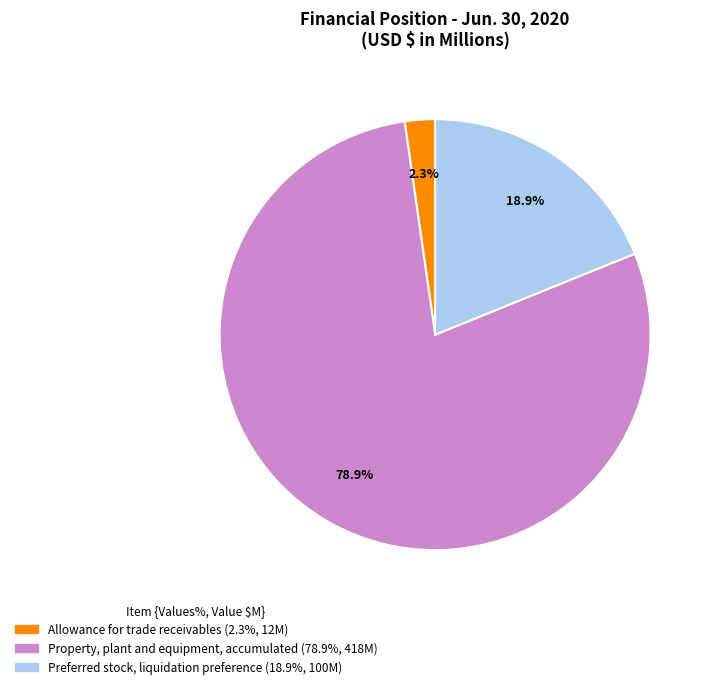

Which has a higher value, Property, plant and equipment, accumulated or Allowance for trade receivables?

Property, plant and equipment, accumulated